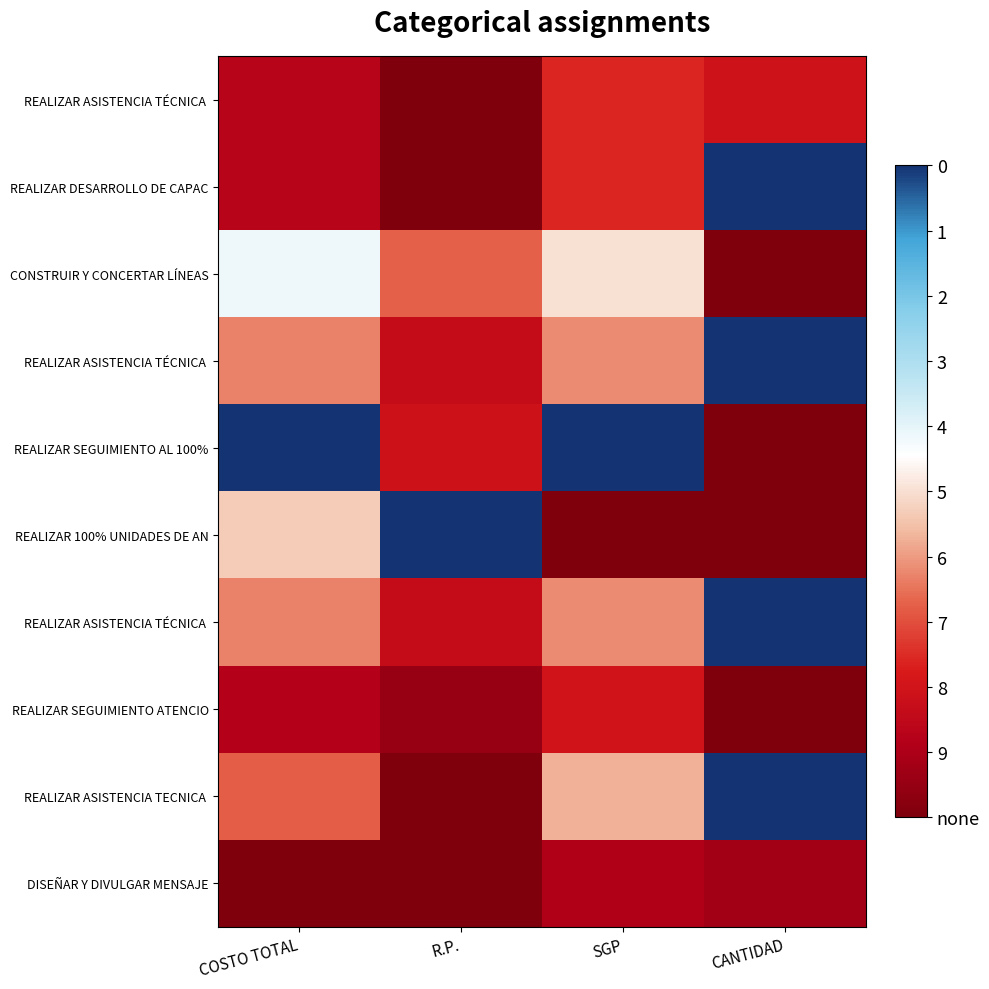

Which category has the highest value across all series?

CANTIDAD